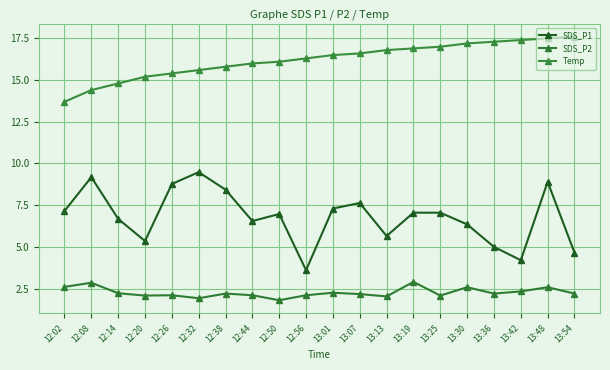

What is the difference between the highest and lowest values at 13:01?

14.2